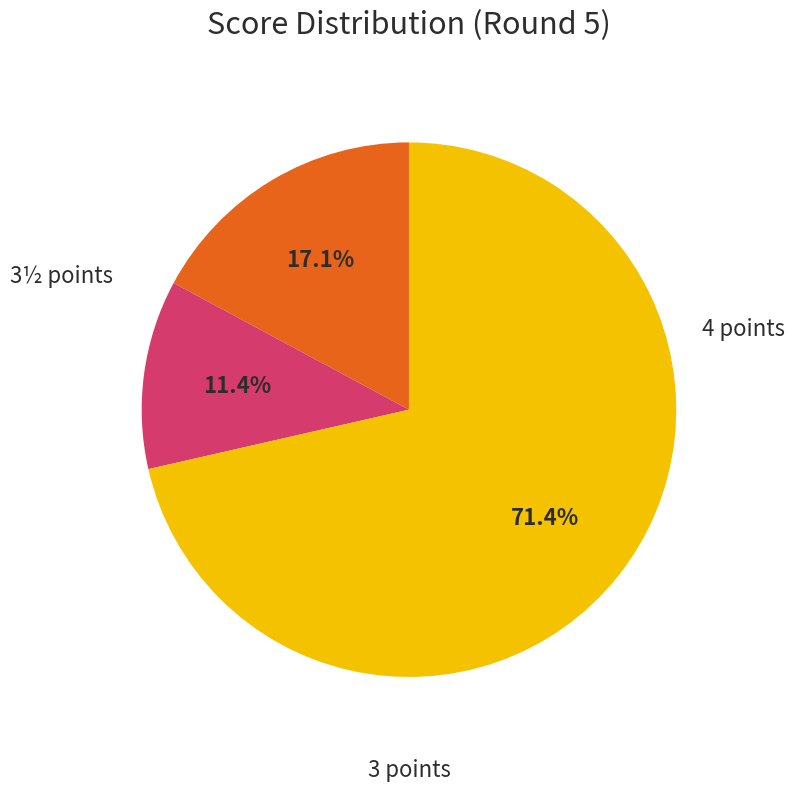

How many slices are in this pie chart?

3